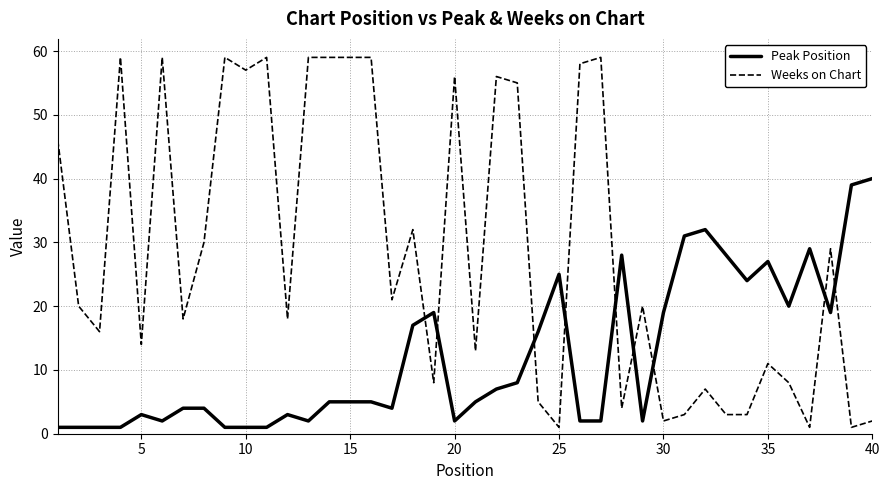

Which series has the widest spread of values?

Weeks on Chart